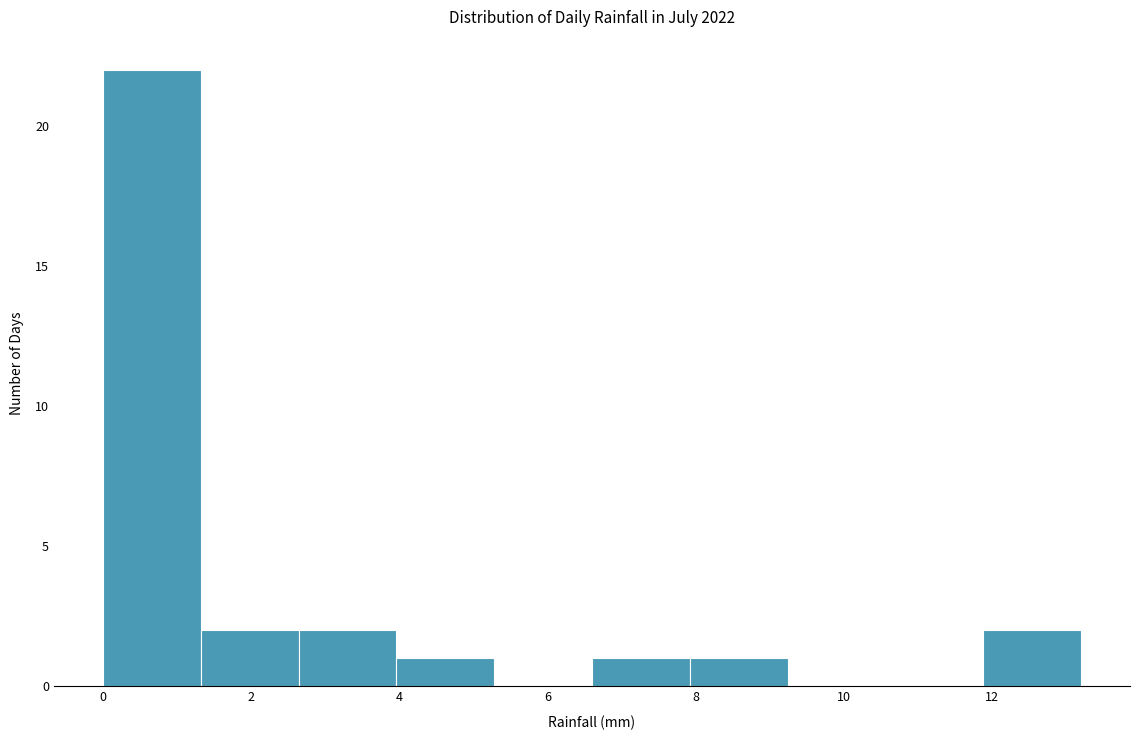

What is the height of the bar covering 1.32 to 2.64 on the x-axis? Neither the bar edges nor the heights are printed on the chart, so give them approximately, as read against the axes.

2